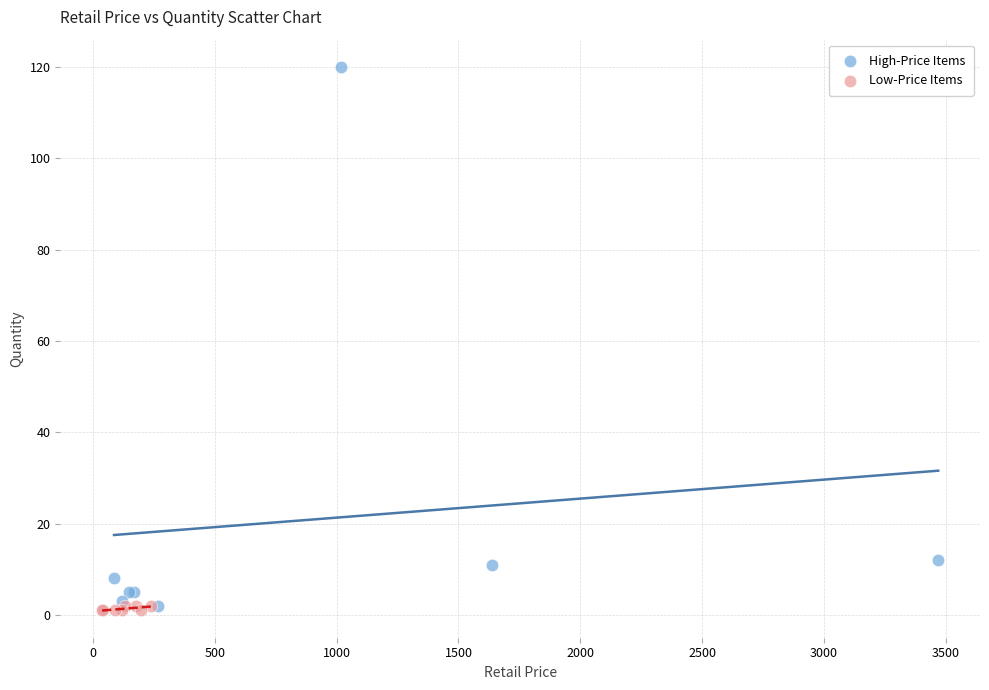

Which series contains the highest Y value?

High-Price Items